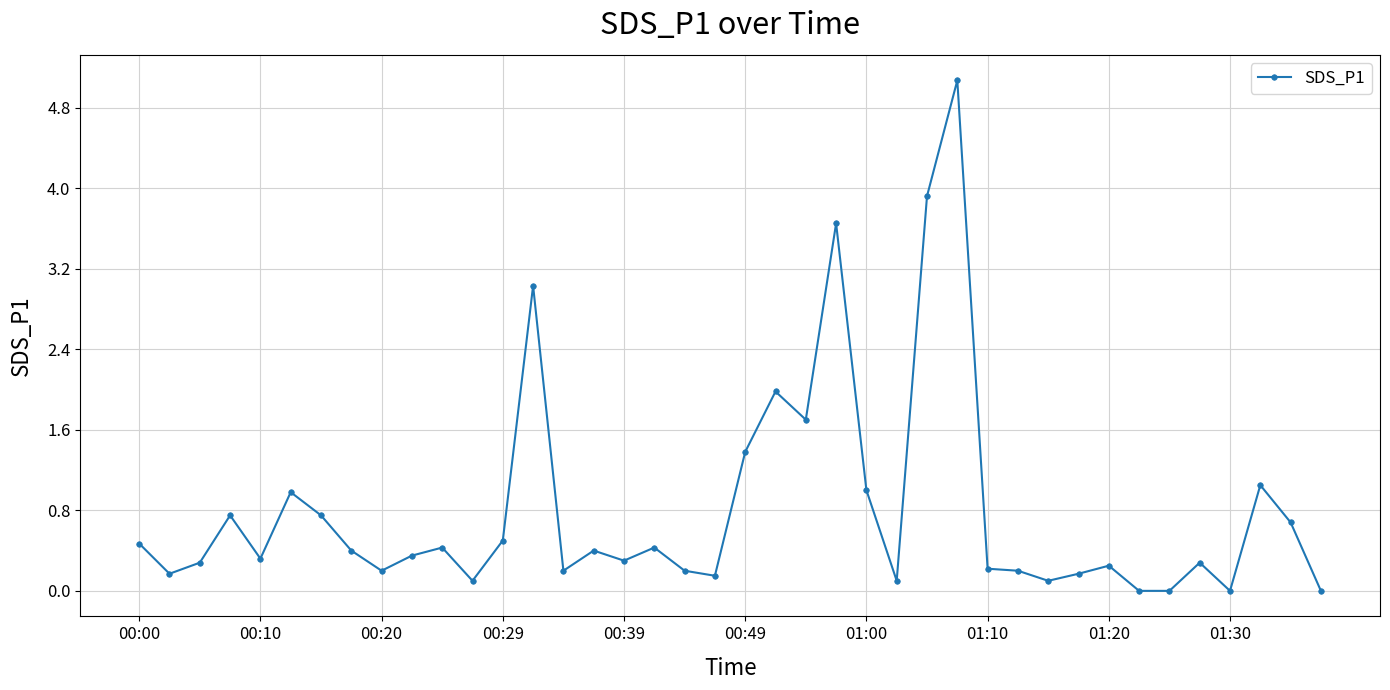

What is the difference between the maximum and second lowest values?

5.1